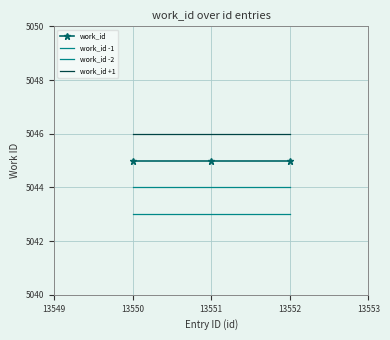

Does the chart have visible grid lines?

Yes